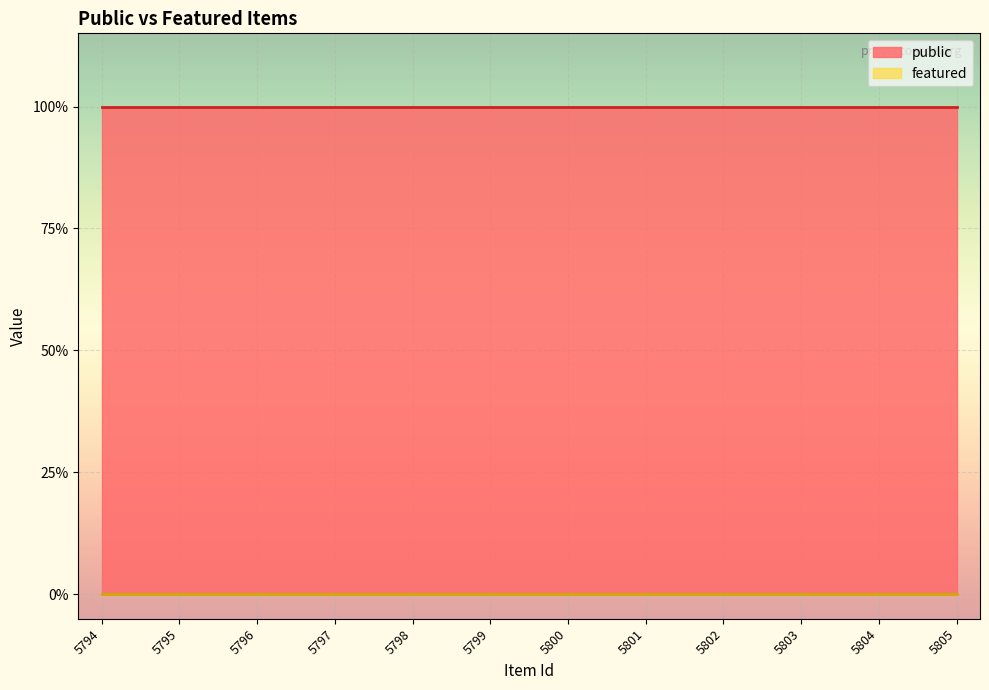

Rank the series by their maximum value, from lowest to highest.

featured, public